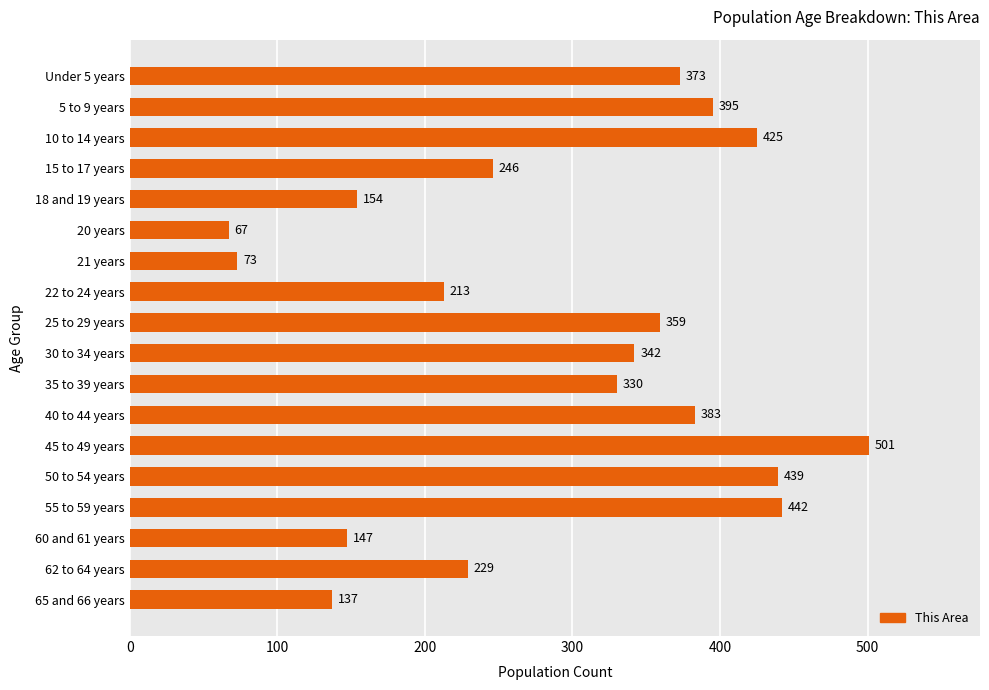

List the labels in order of value, largest first.

45 to 49 years, 55 to 59 years, 50 to 54 years, 10 to 14 years, 5 to 9 years, 40 to 44 years, Under 5 years, 25 to 29 years, 30 to 34 years, 35 to 39 years, 15 to 17 years, 62 to 64 years, 22 to 24 years, 18 and 19 years, 60 and 61 years, 65 and 66 years, 21 years, 20 years